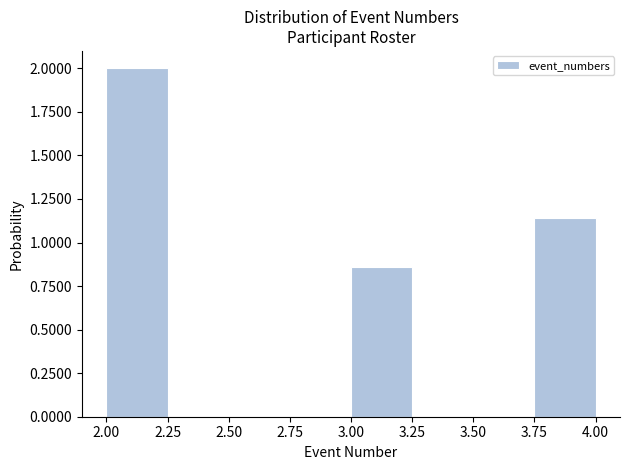

Over which range of the x-axis is the bar tallest?

2.00 to 2.25